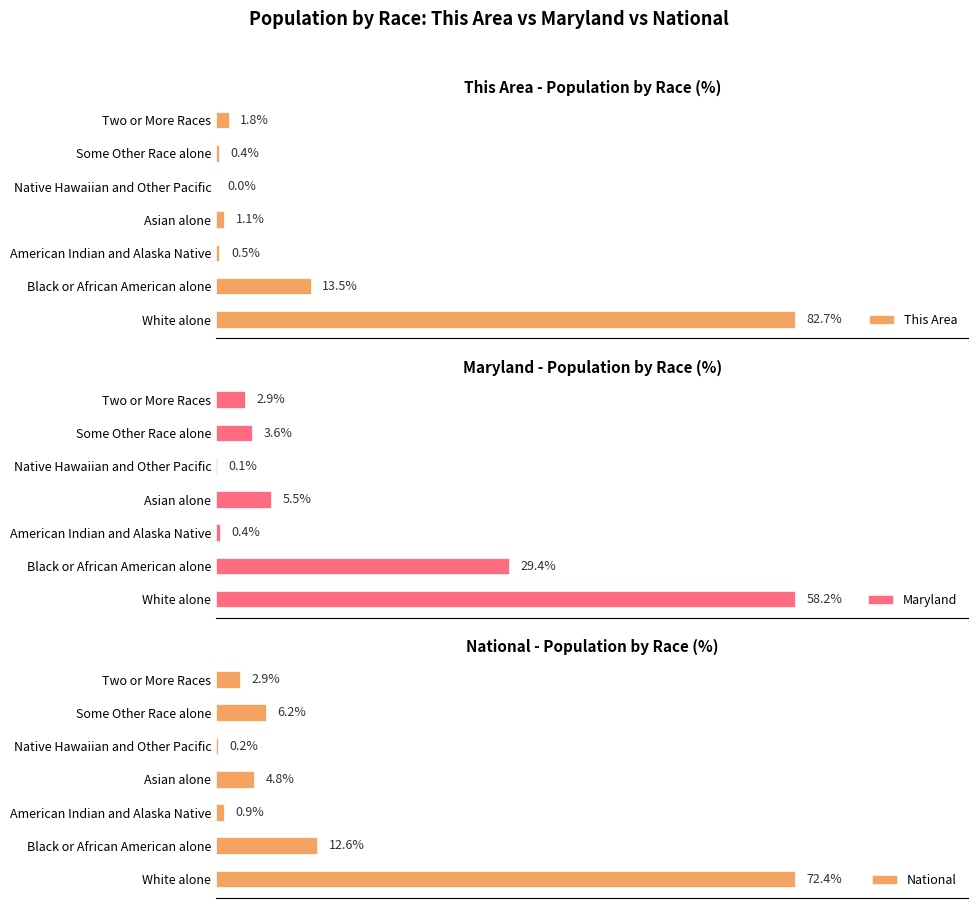

Where is National nearest to the value 36?

Black or African American alone